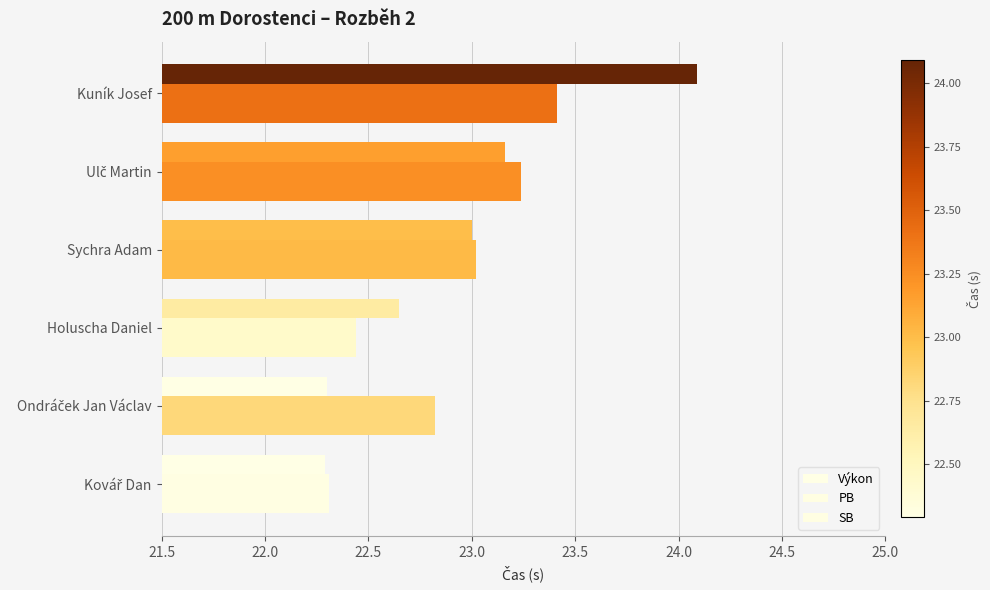

How many data points in SB are above 23?

3